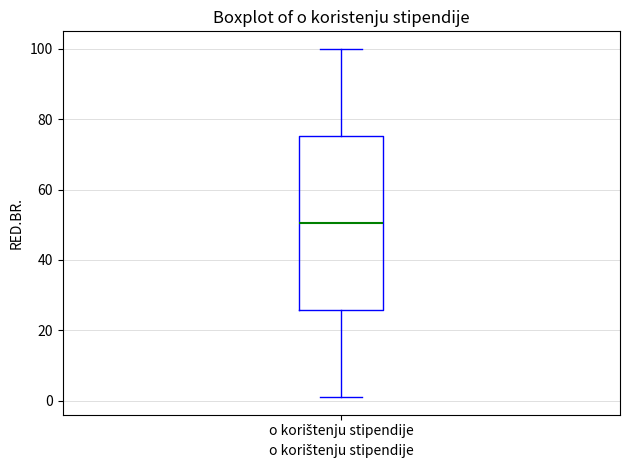

Transcribe this box plot: give where the median line is, the range the box spans, and where the two whiskers end, as read against the y-axis. The values are not printed on the chart, so give them approximately, as read against the axis.

median 50, box 26 to 76, whiskers 2 to 100